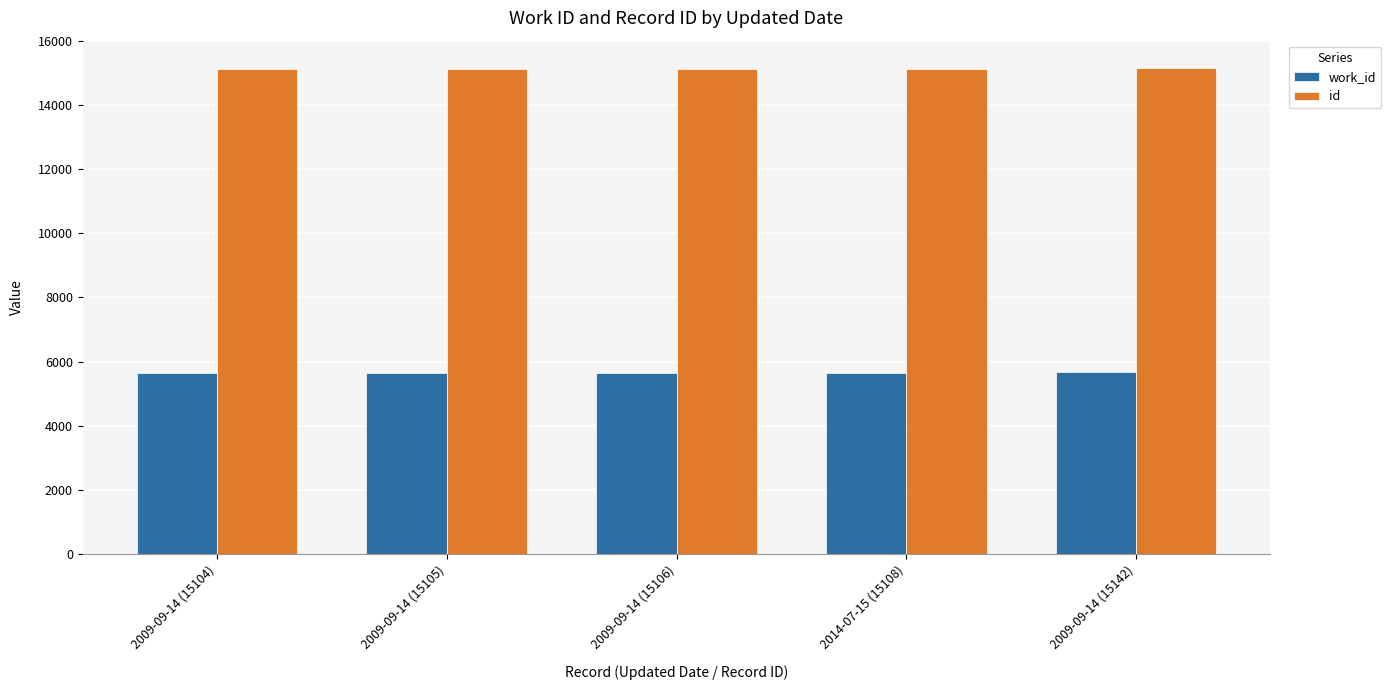

What is the sum of all work_id values?

28287